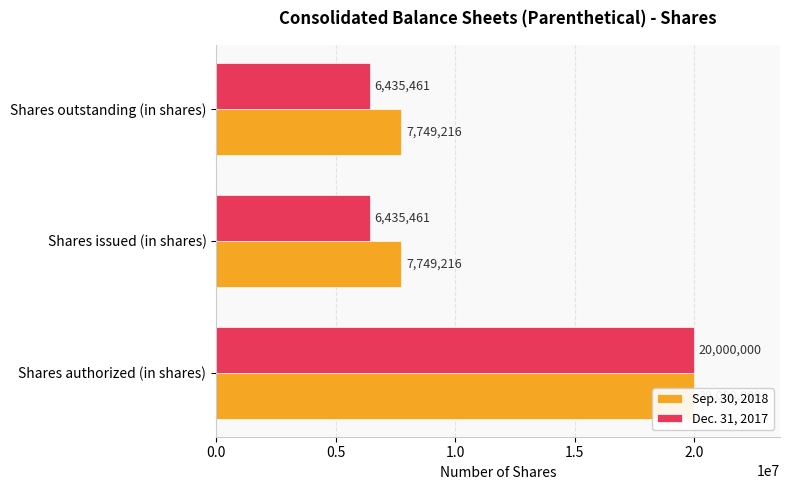

Reading left to right, list all the values displayed in this chart.

Sep. 30, 2018: 20000000	7749216	7749216
Dec. 31, 2017: 20000000	6435461	6435461